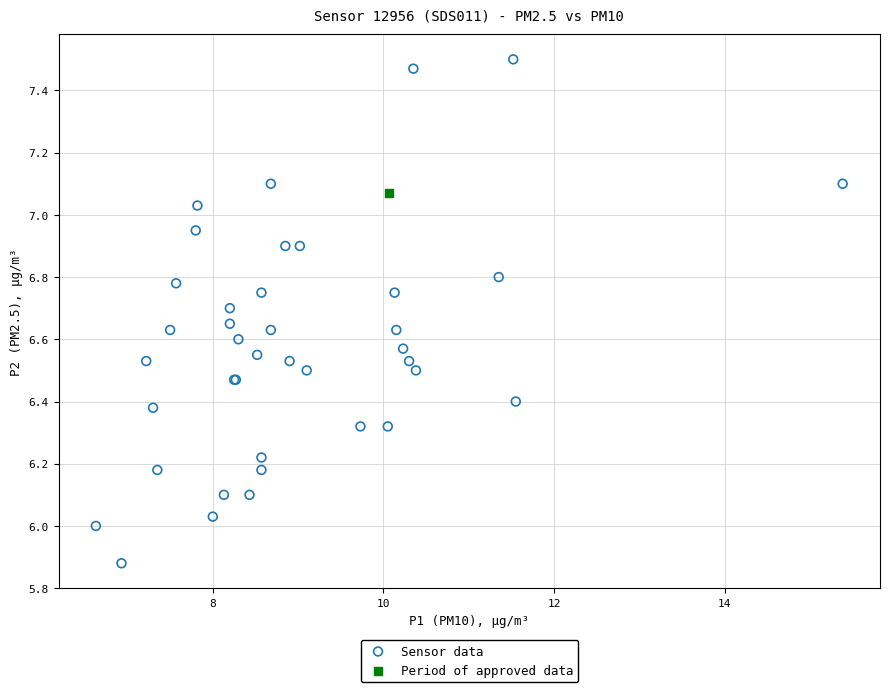

What are all the series names shown in the legend?

Sensor data, Period of approved data